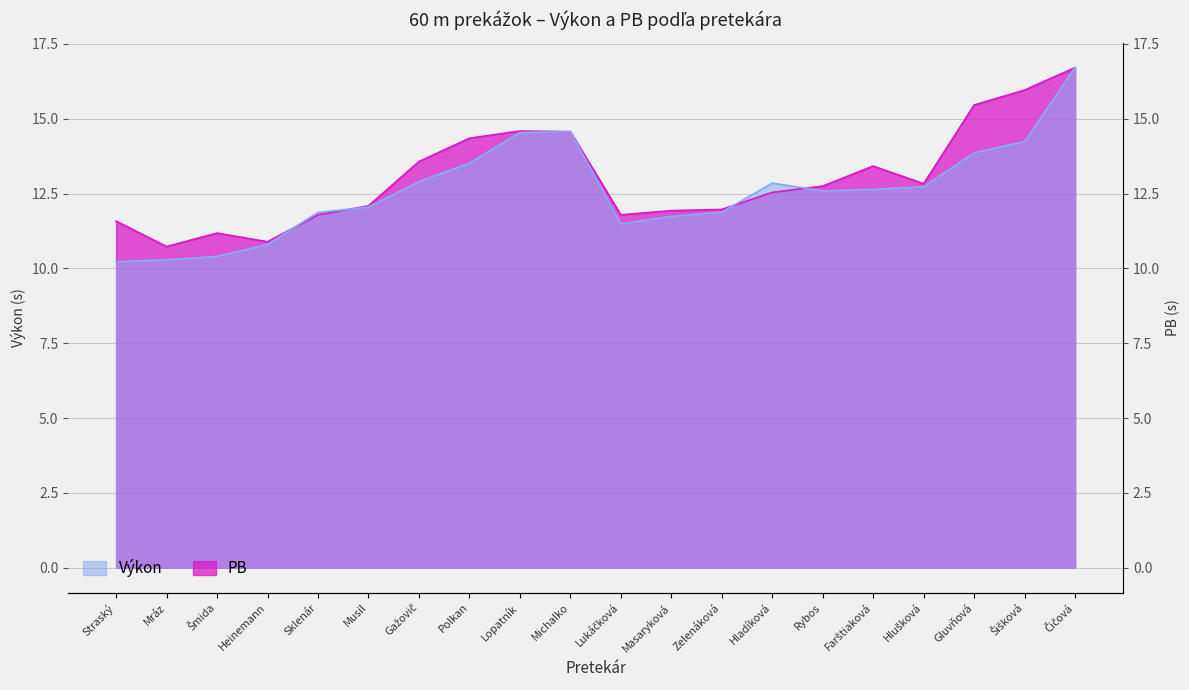

The chart shows a value of 14.6 at Michalko. True or false?

True